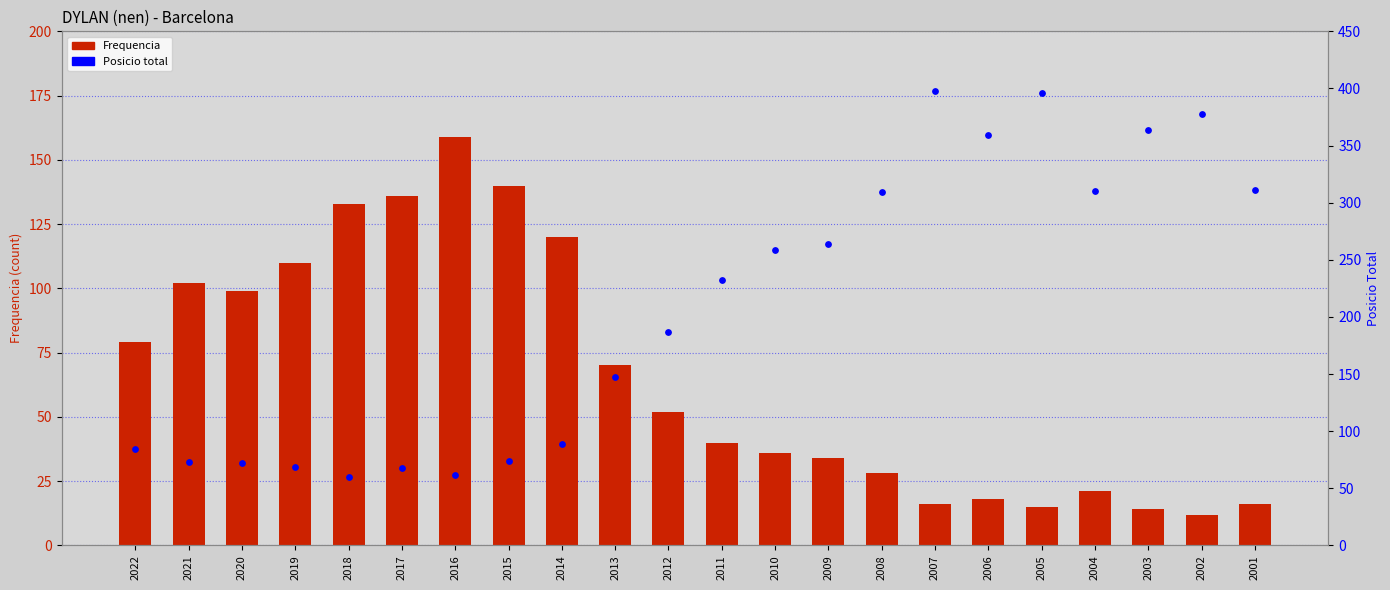

At how many categories does at least one series exceed 347?

5